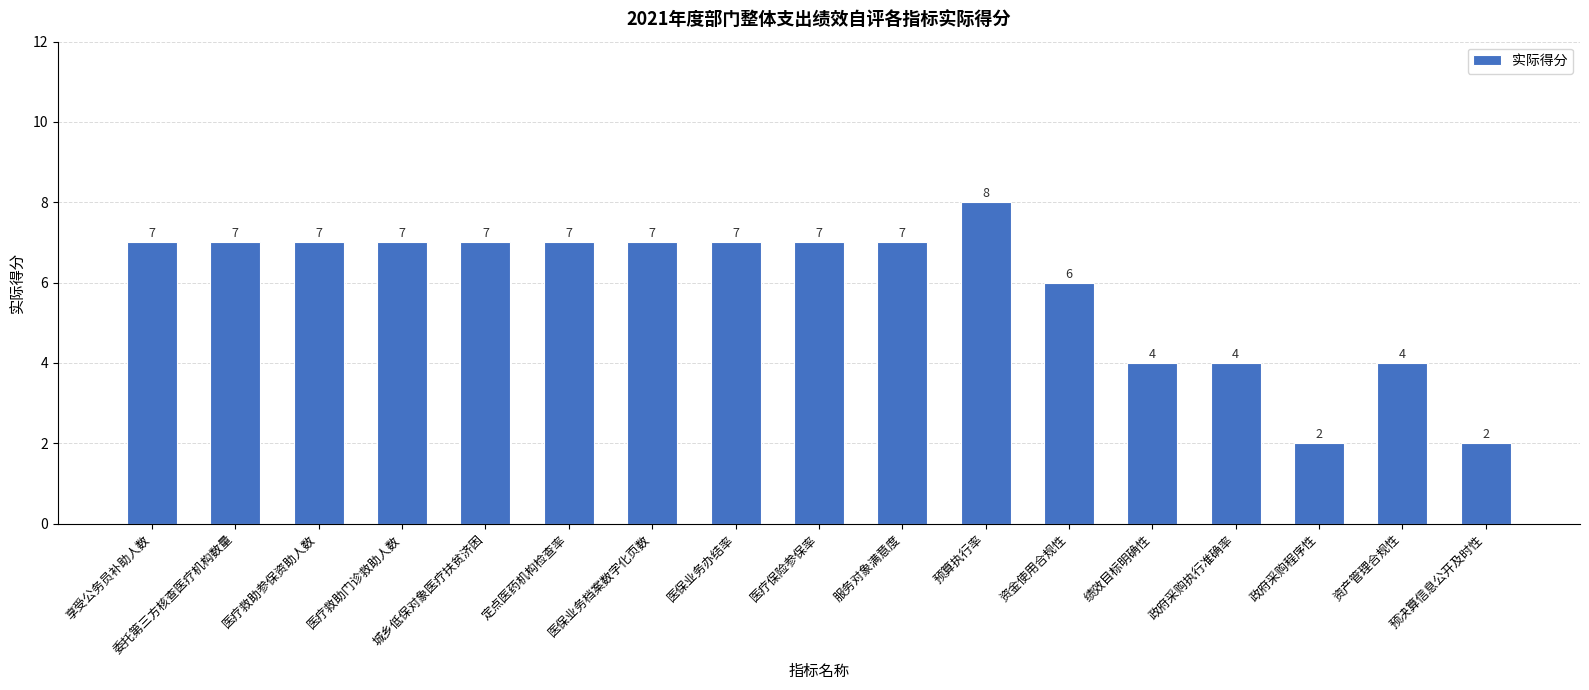

What position from the left is 政府采购执行准确率?

14